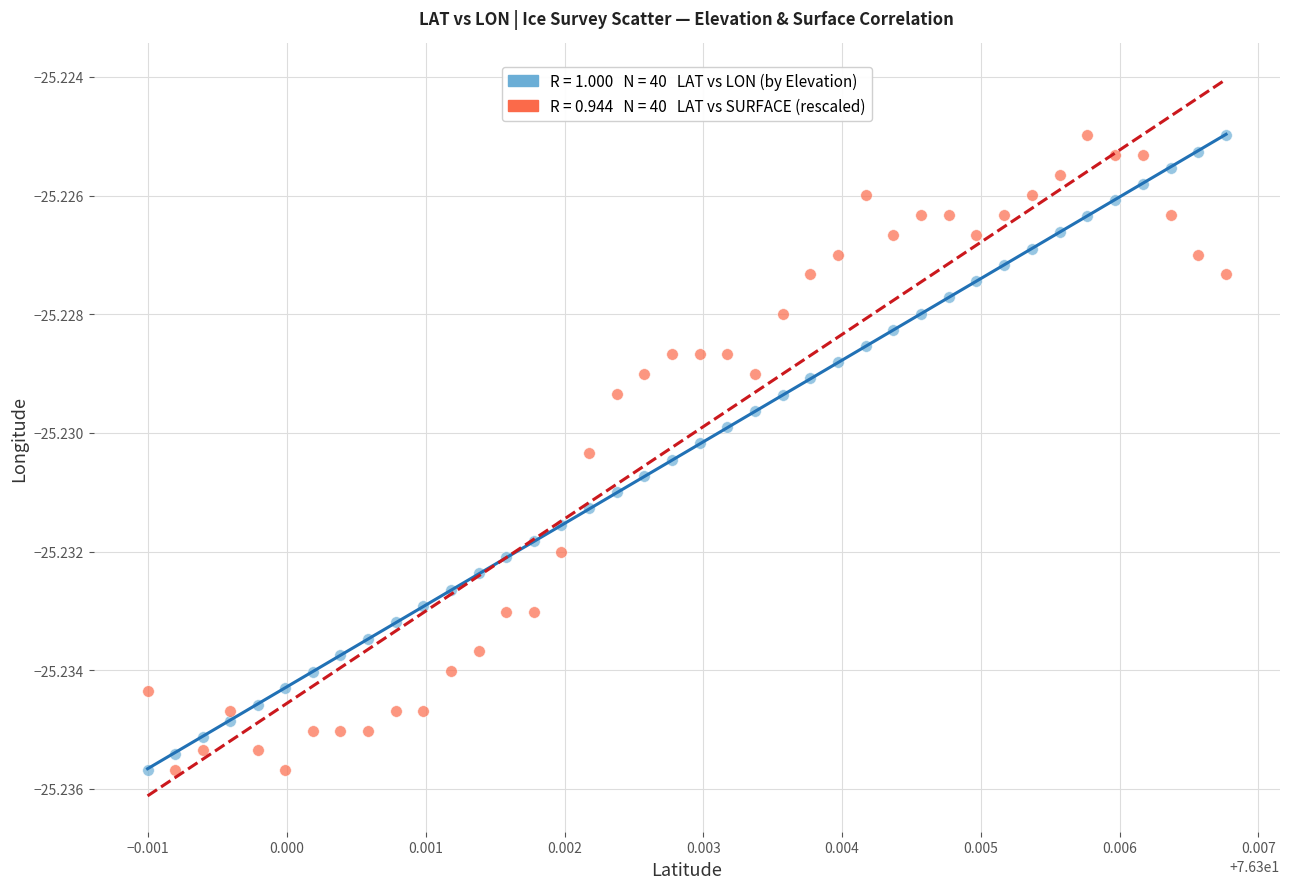

Count the number of points in this scatter plot.

80